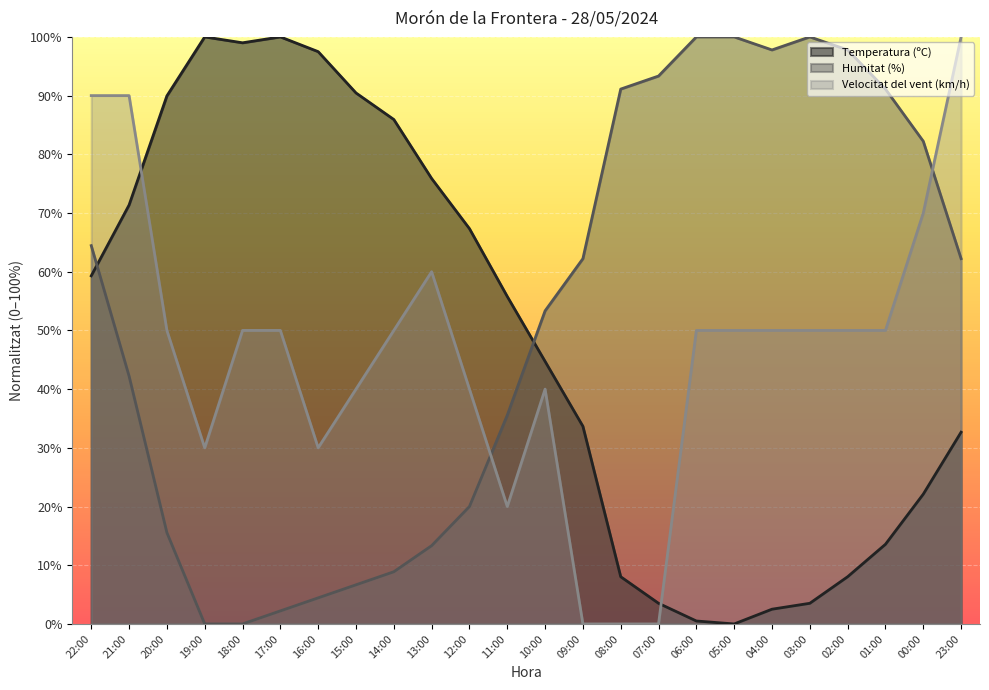

What is the sum of all Temperatura (ºC) values?

1165.3